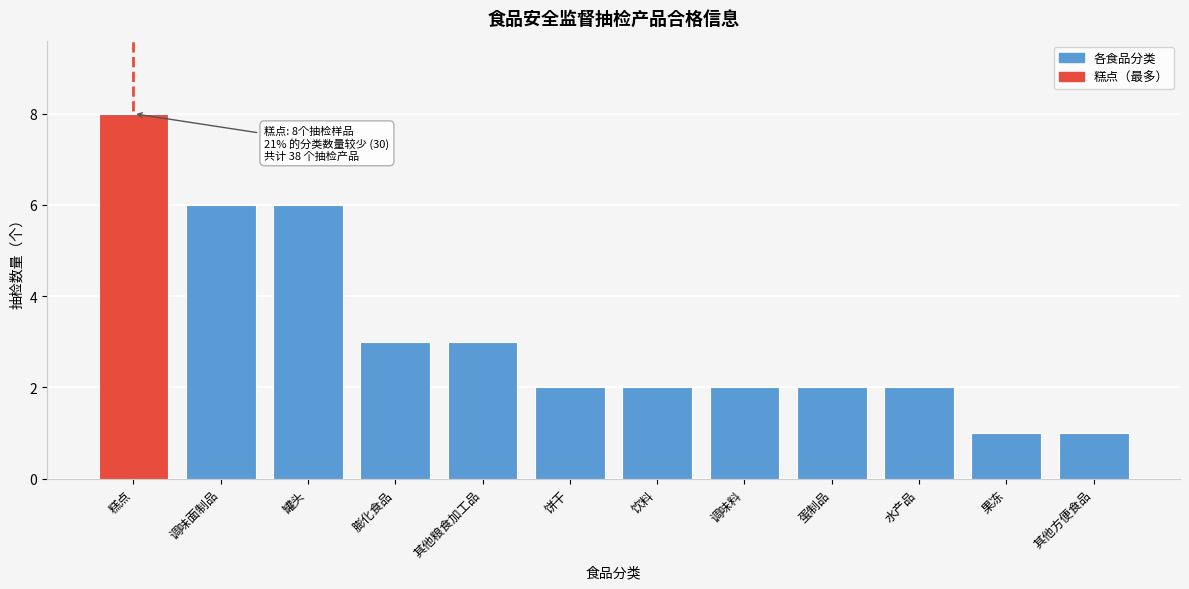

Reading left to right, list all the values displayed in this chart.

糕点=8	调味面制品=6	罐头=6	膨化食品=3	其他粮食加工品=3	饼干=2	饮料=2	调味料=2	蛋制品=2	水产品=2	果冻=1	其他方便食品=1